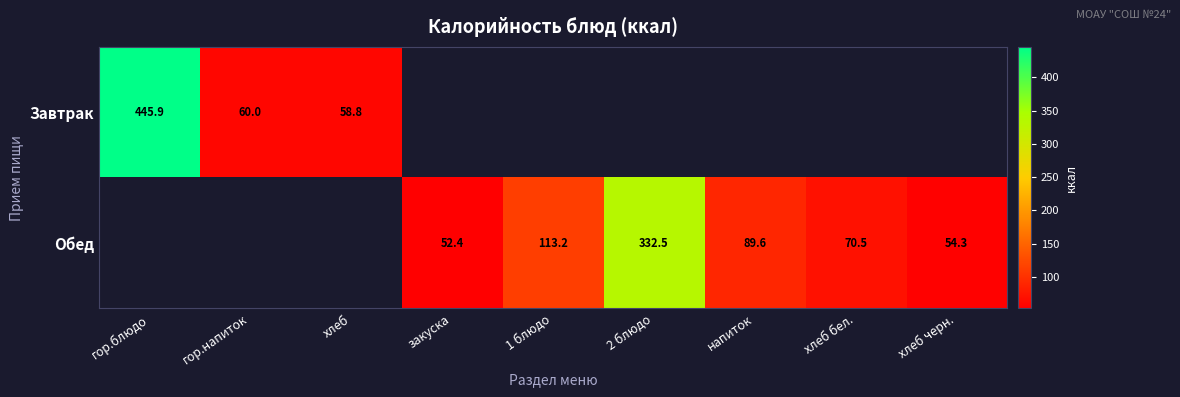

How many distinct data groups are displayed?

2